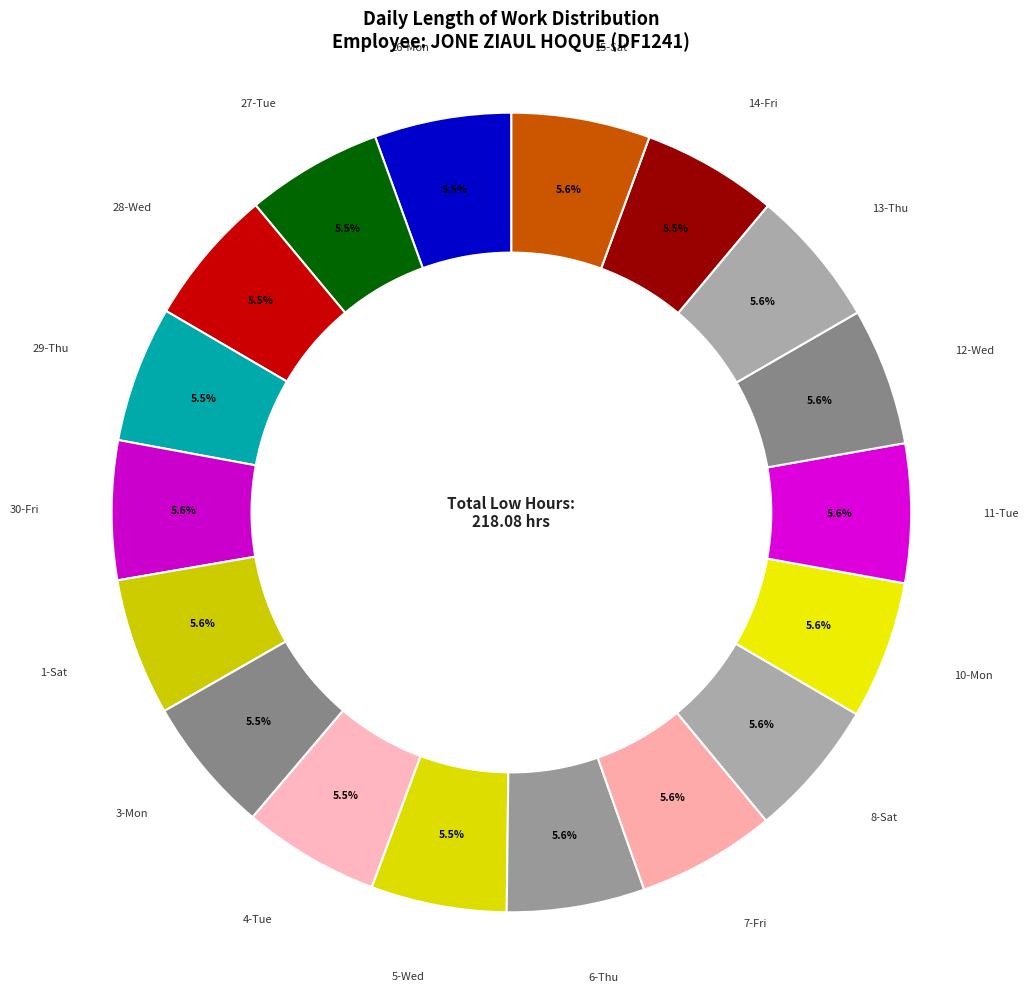

Is there any slice that represents more than half of the pie?

No